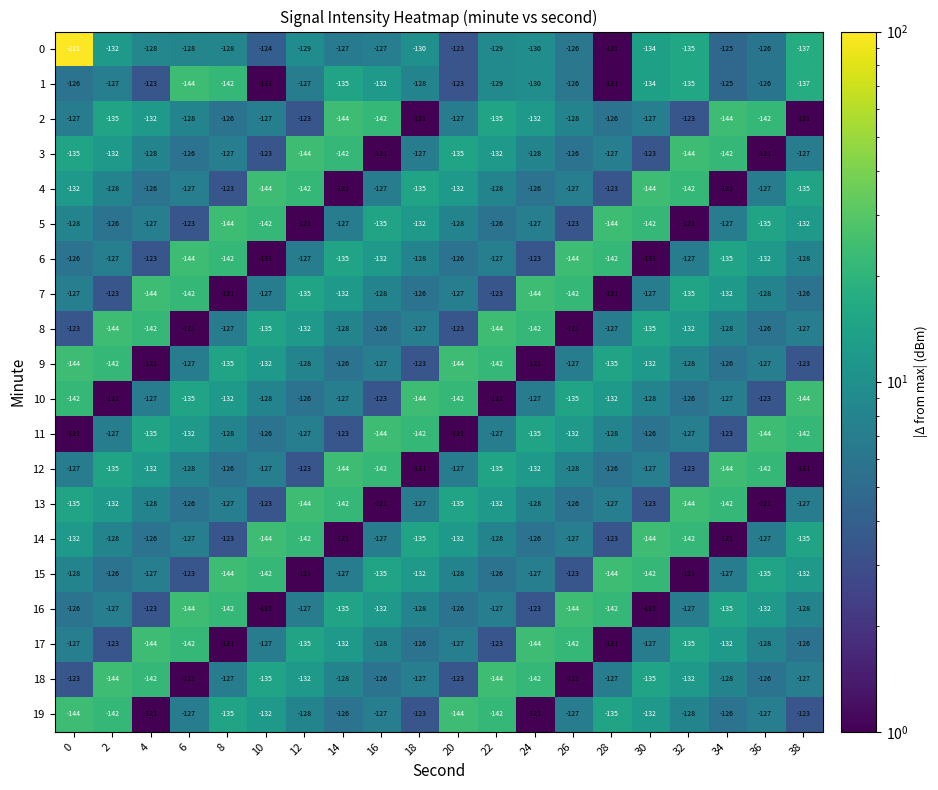

How many categories are shown in the chart?

20